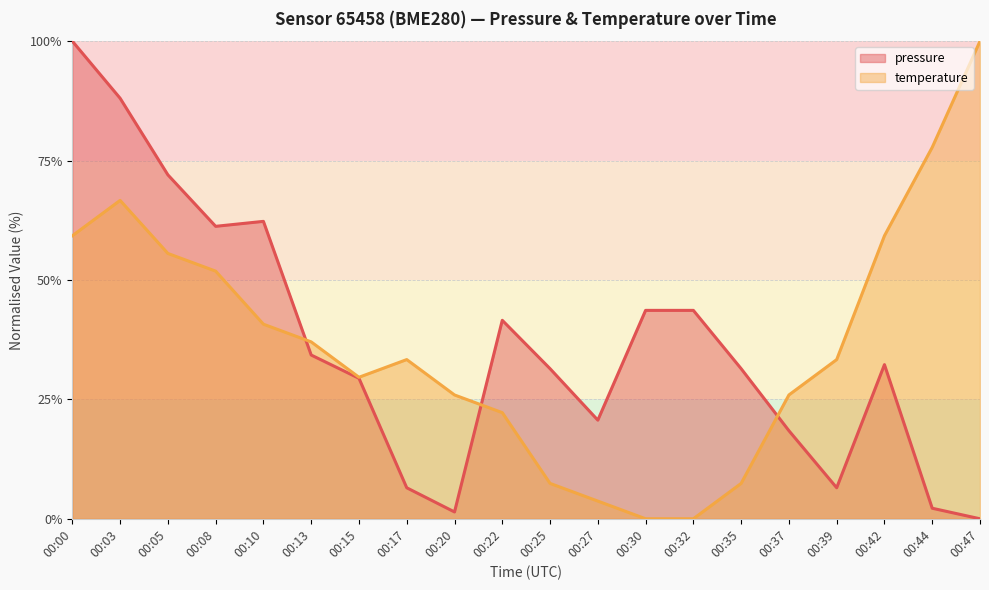

Does the chart display data point markers on the line(s)?

No